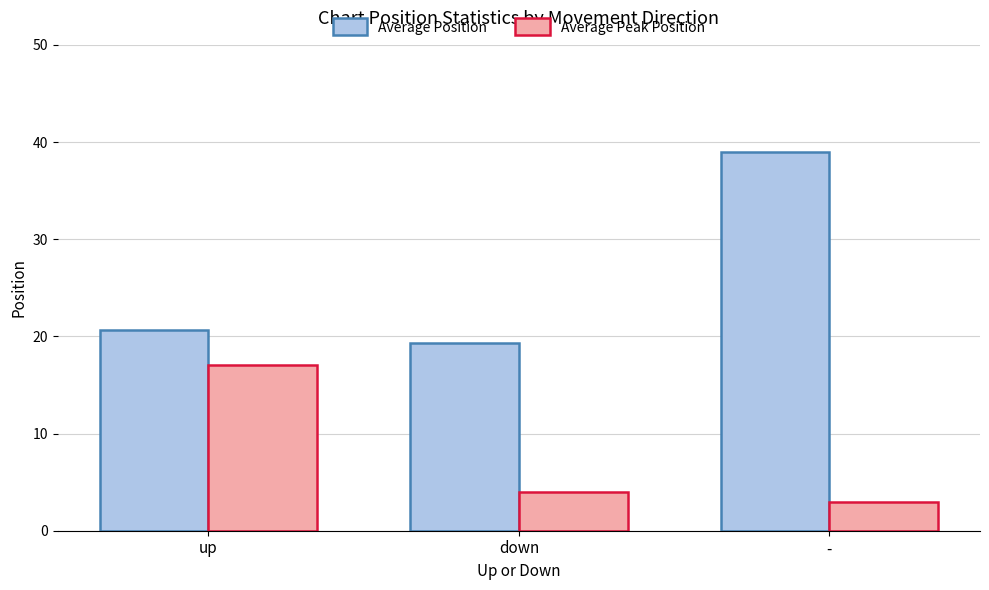

At how many categories does at least one series exceed 27?

1